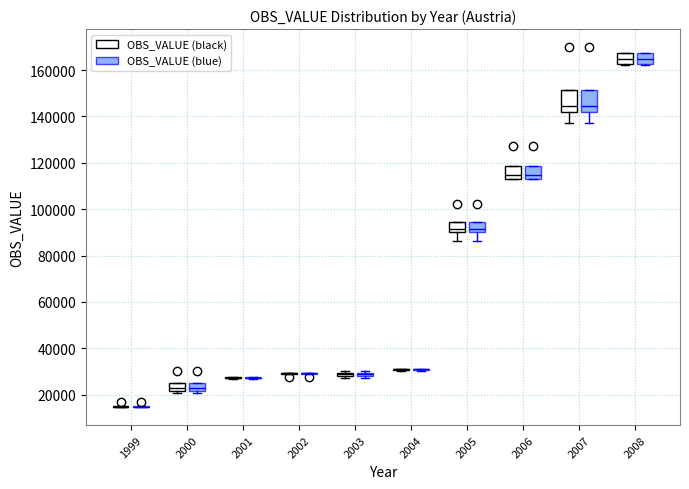

Where is the upper edge of the box for 2008 (OBS_VALUE (black)) on the y-axis? The values are not printed on the chart, so give them approximately, as read against the axis.

168000